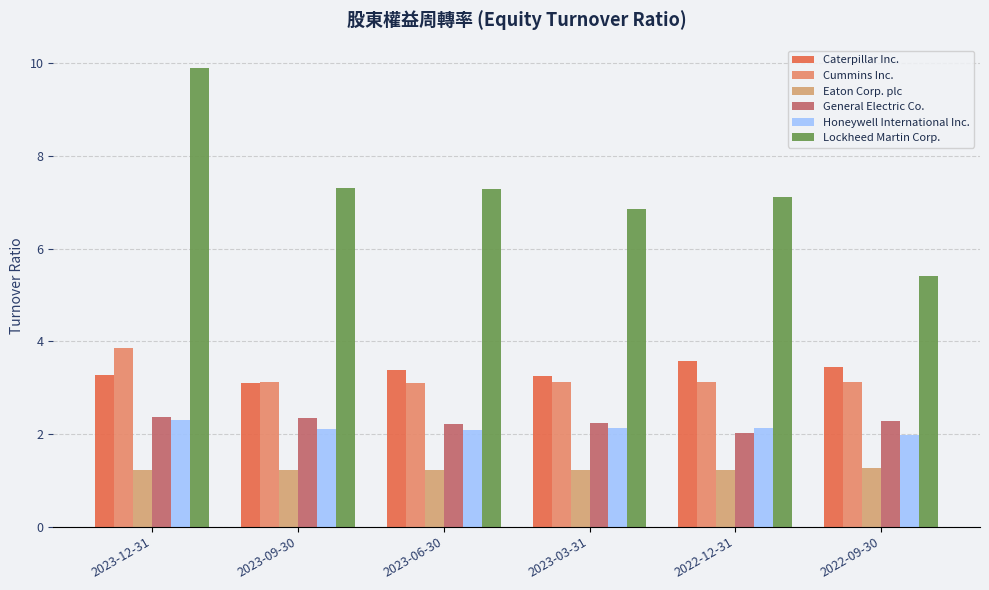

How many values in the Lockheed Martin Corp. series exceed 7?

4